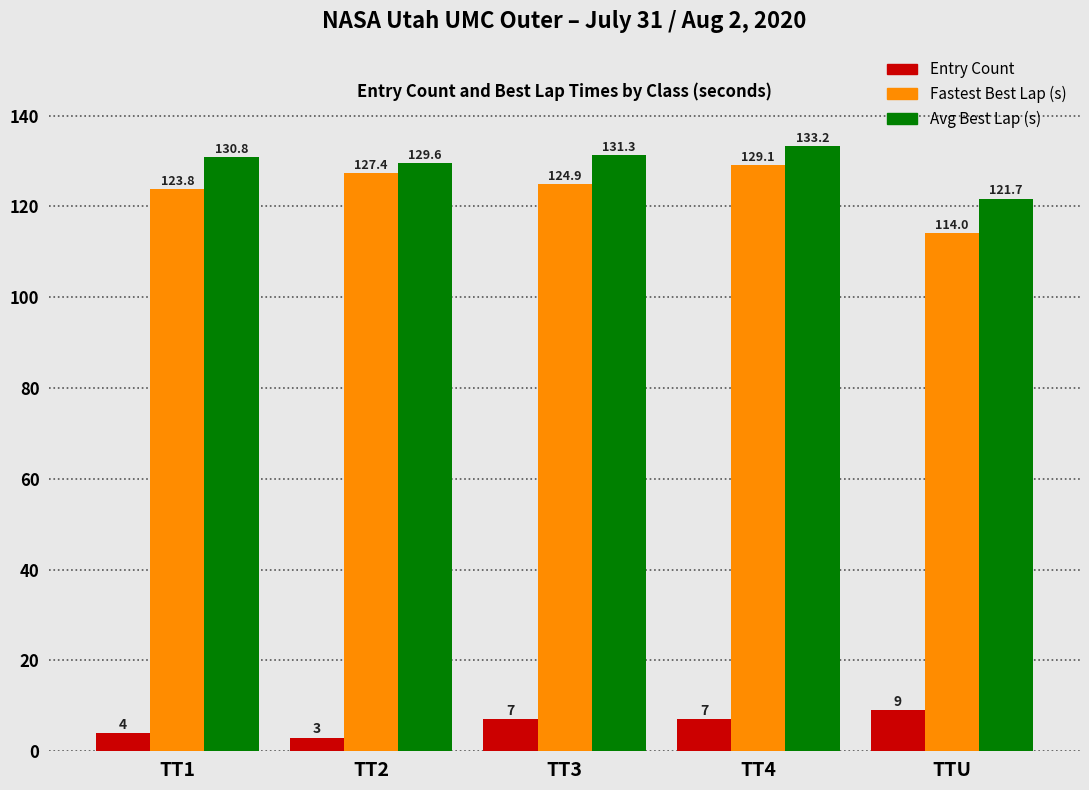

What value does the Avg Best Lap (s) series have at TTU?

121.7